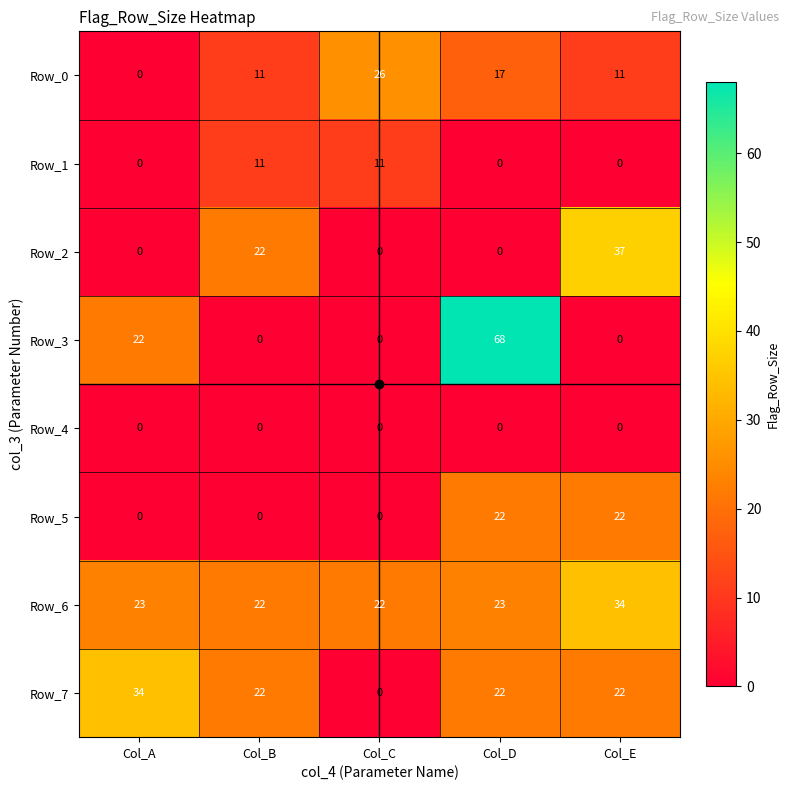

The value of Row_7 at Col_A is 34. True or false?

True